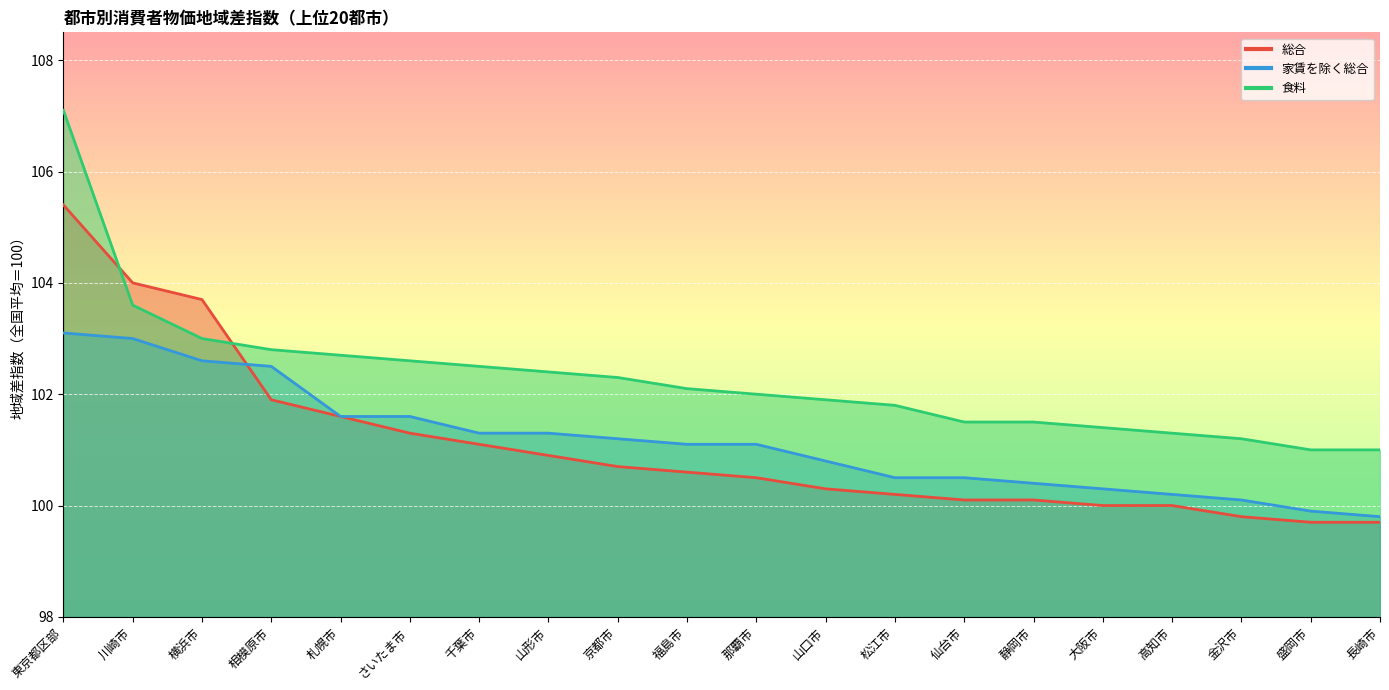

Is it true that 食料 equals 102.0 at 那覇市?

True